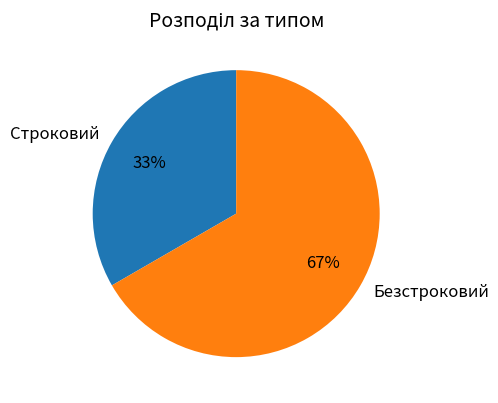

True or false: Строковий accounts for 33% of the total.

True